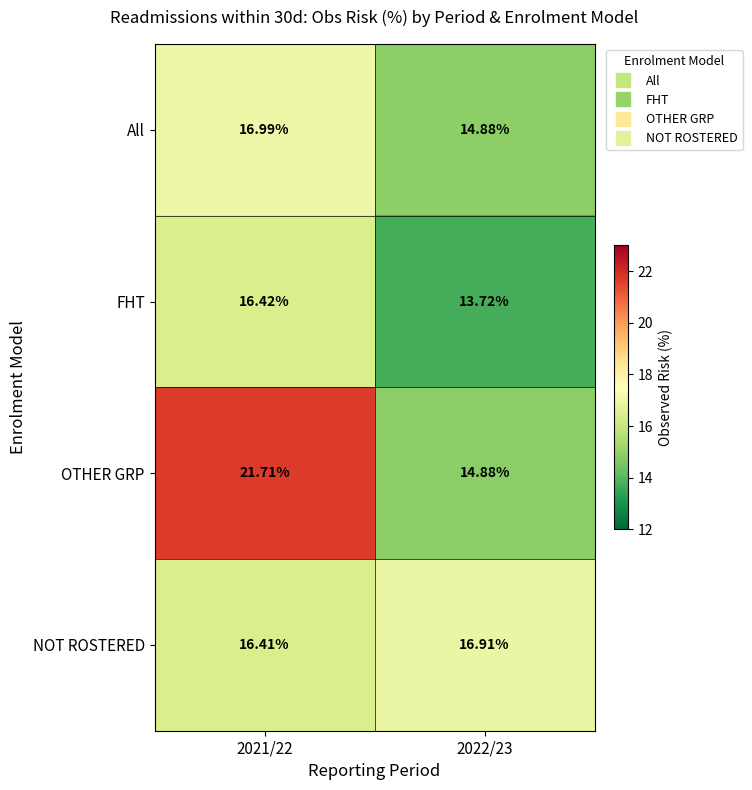

List the series in order of their peak value, lowest first.

FHT, NOT ROSTERED, All, OTHER GRP